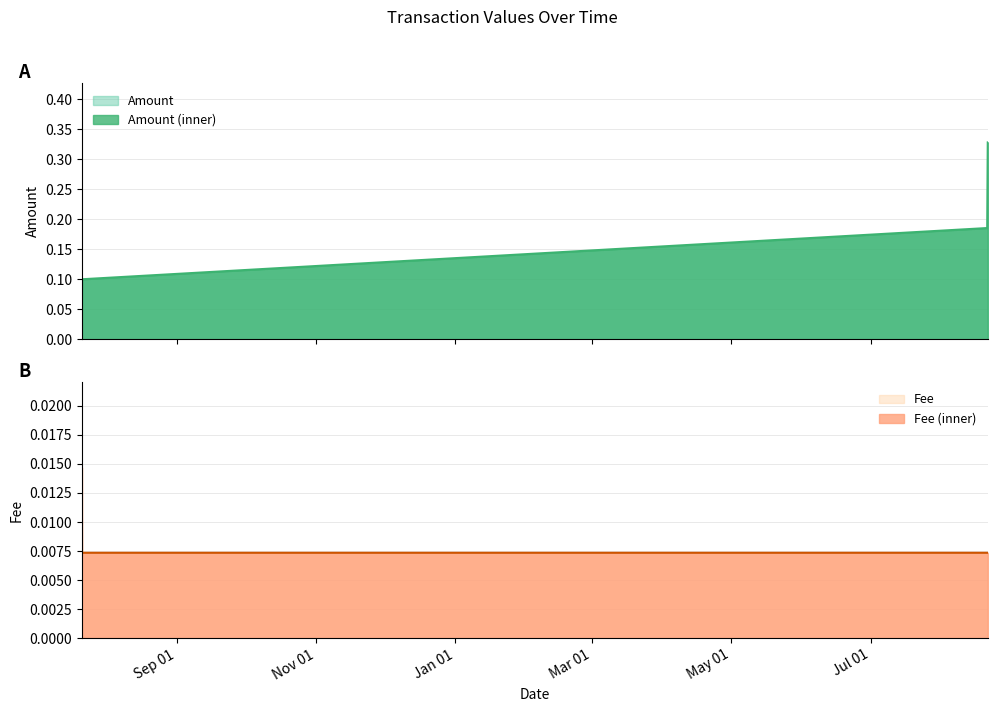

What are all the series names shown in the legend?

Amount, Fee